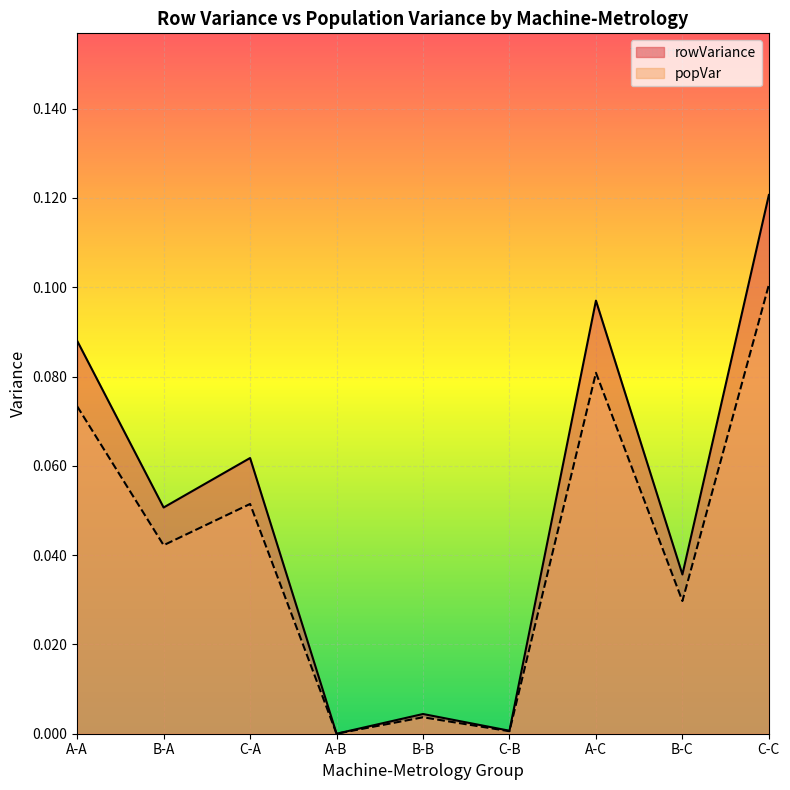

How many lines are shown in the chart?

2